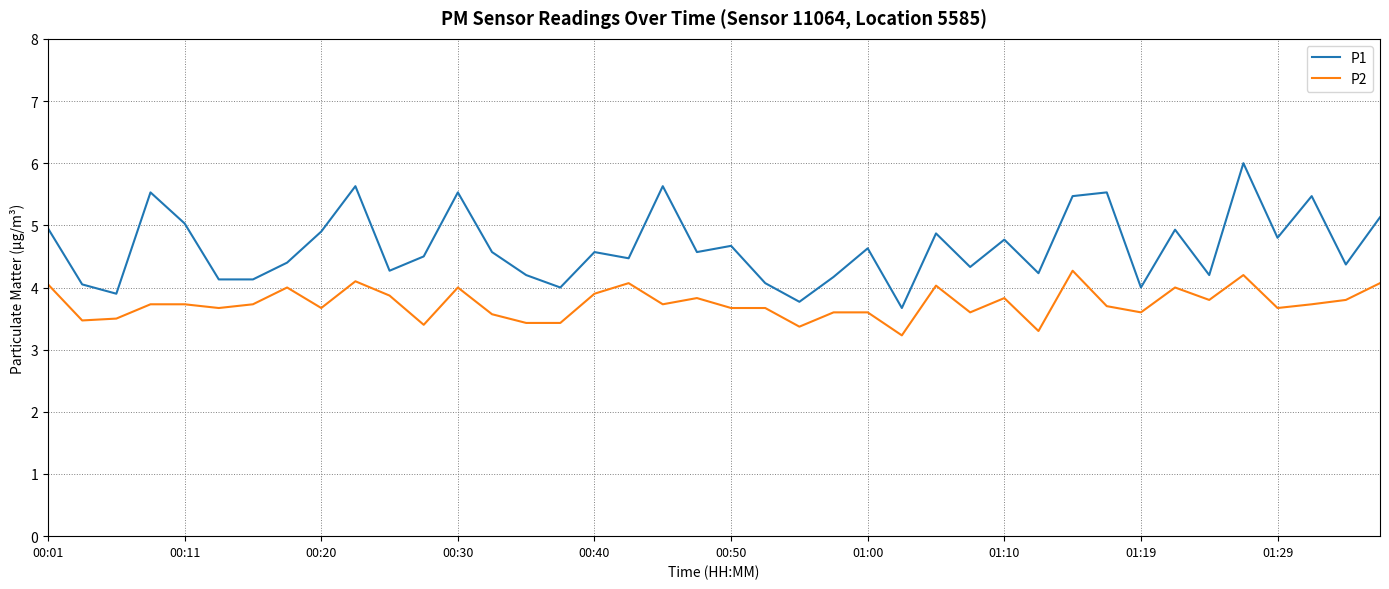

What is the maximum value shown in the chart?

6.0